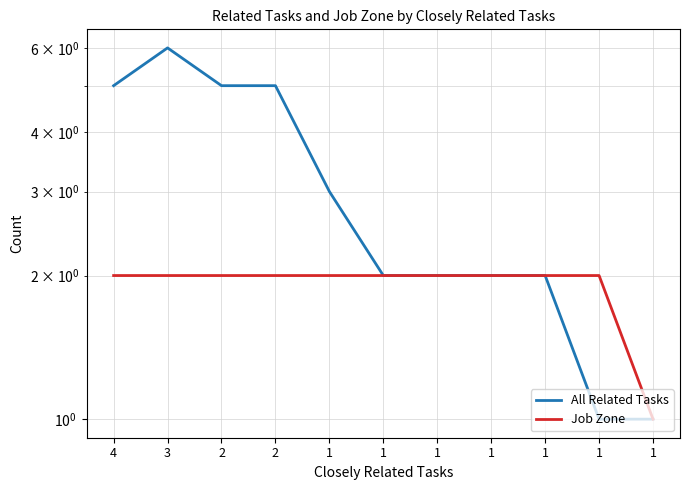

What is the total value across all series at 1?

5